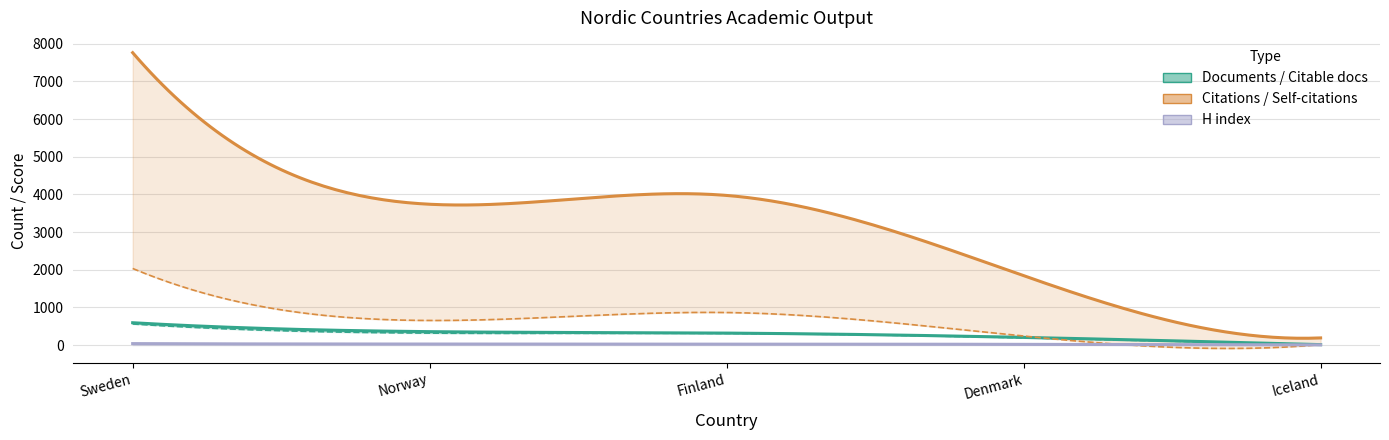

Read the Citable documents value at Norway.

319.0